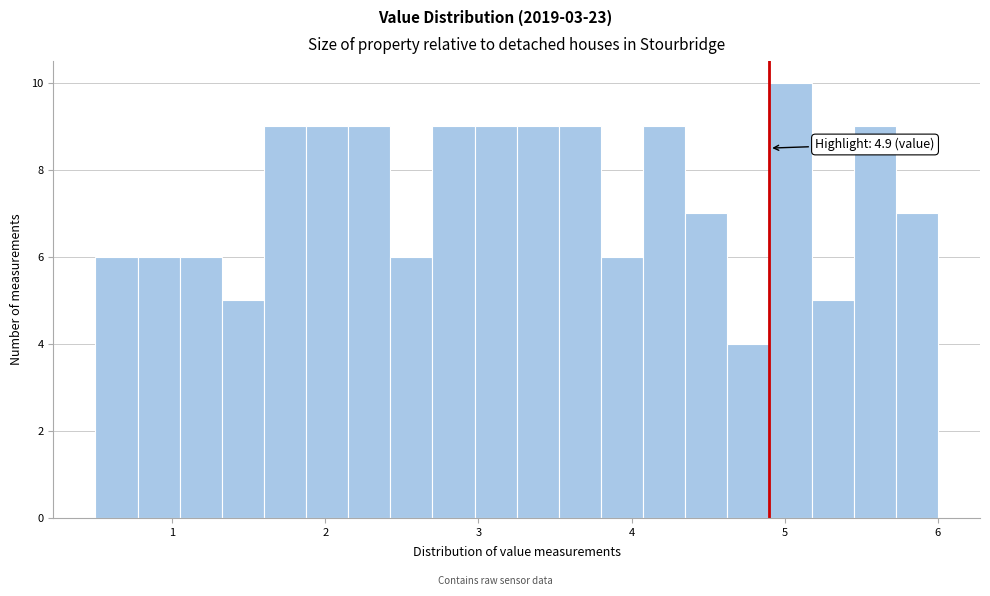

Read against the x-axis, roughly where is the centre of the tallest bar?

5.0